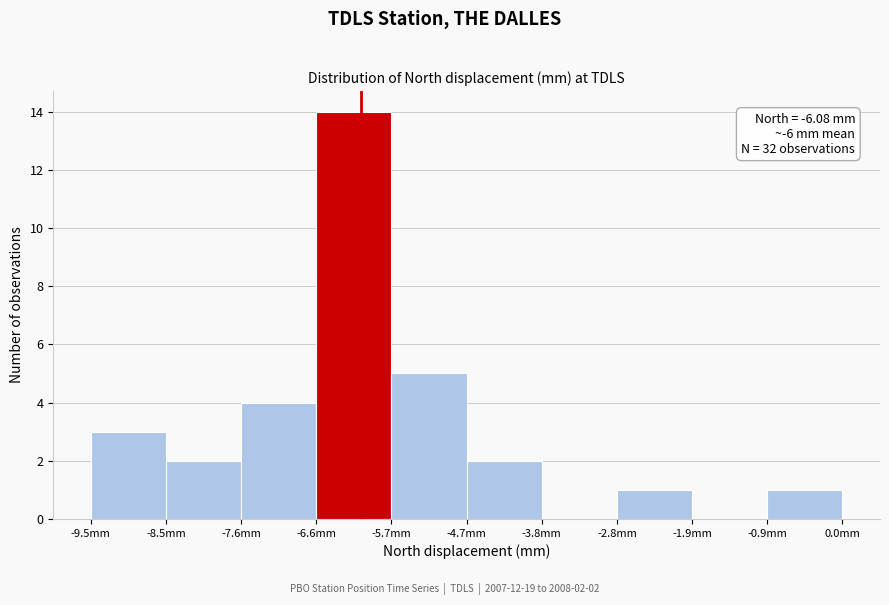

Which range on the x-axis has the tallest bar?

-6.6 to -5.7